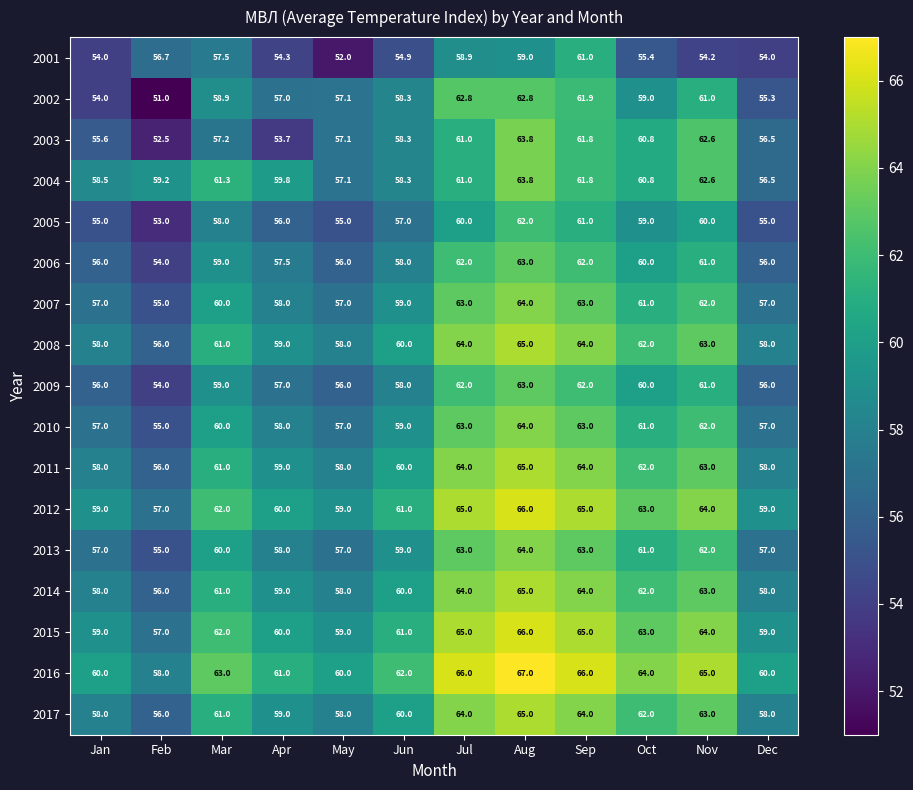

How many distinct data groups are displayed?

17